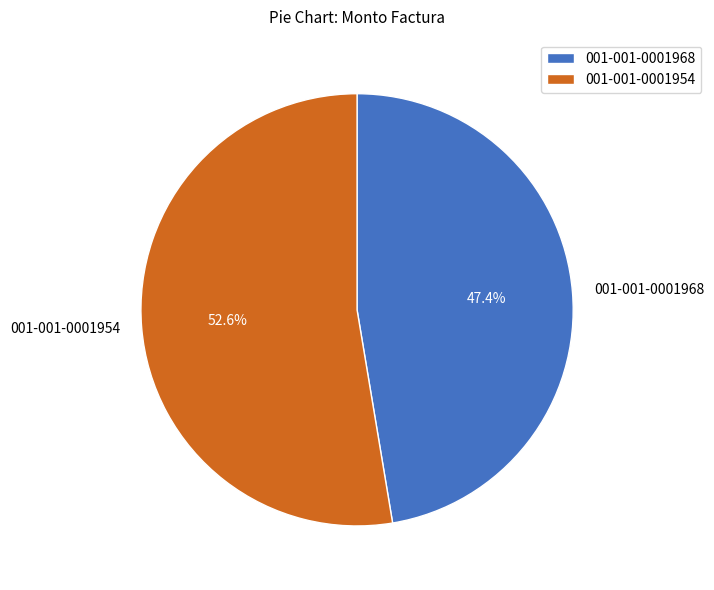

To the nearest percent, what portion does 001-001-0001968 represent?

47%